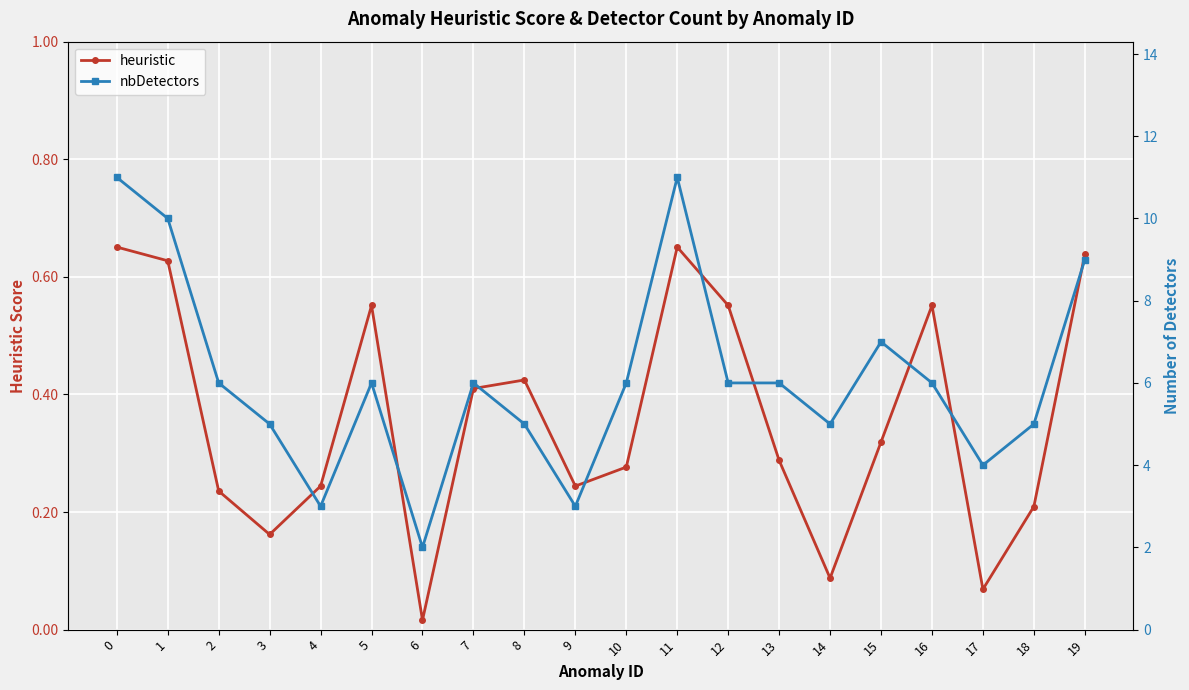

Which series has the largest range (max minus min)?

nbDetectors